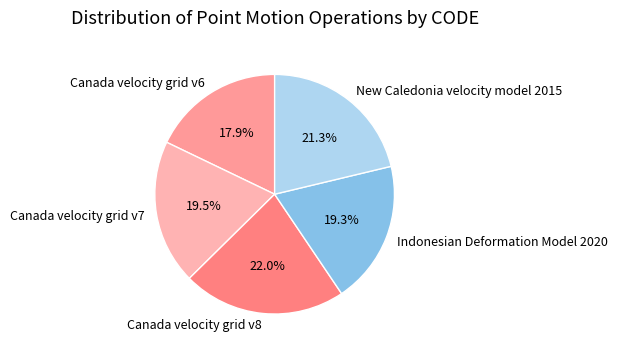

Does New Caledonia velocity model 2015 account for over 50% of the chart?

No